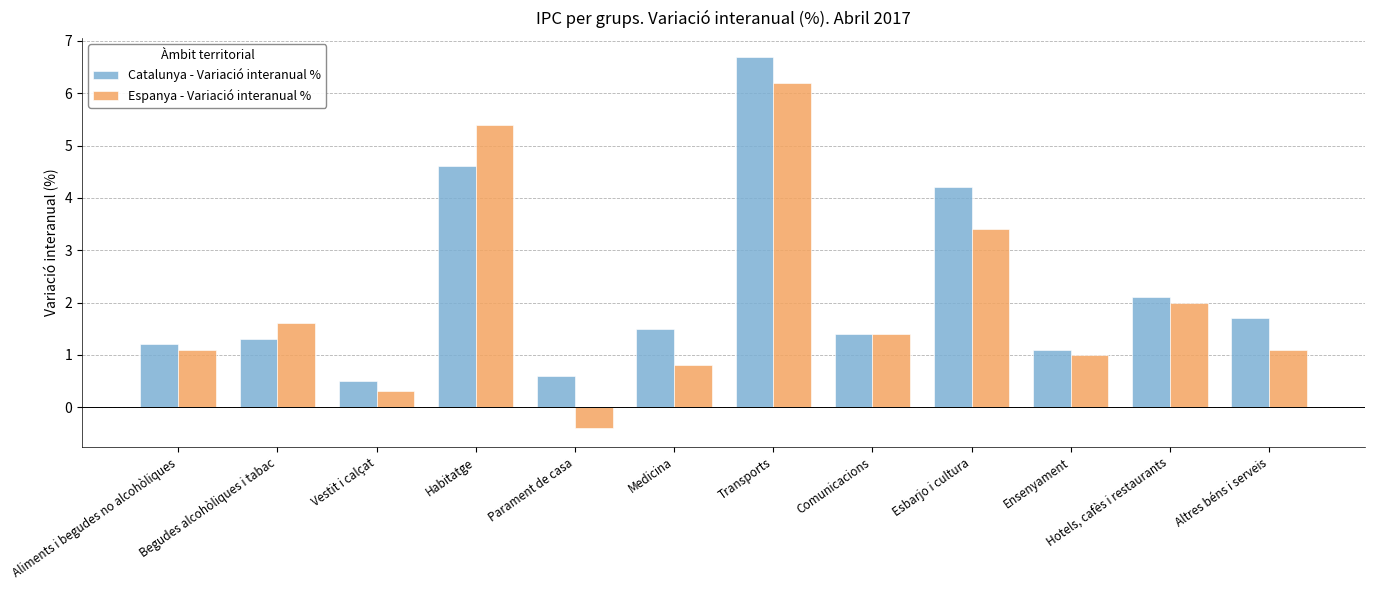

List the series in order of their peak value, highest first.

Catalunya - Variació interanual %, Espanya - Variació interanual %